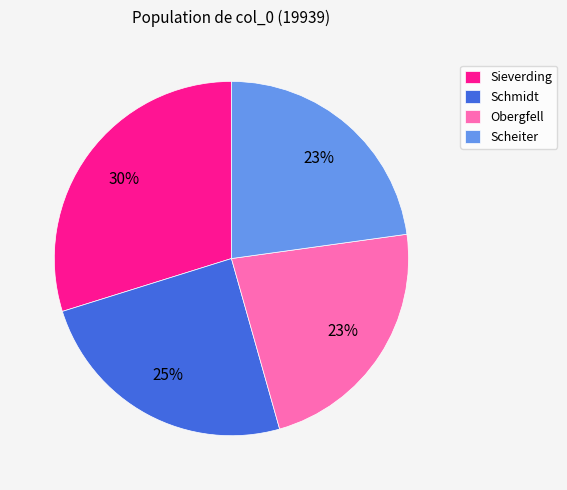

What is the largest slice in the pie chart?

Sieverding